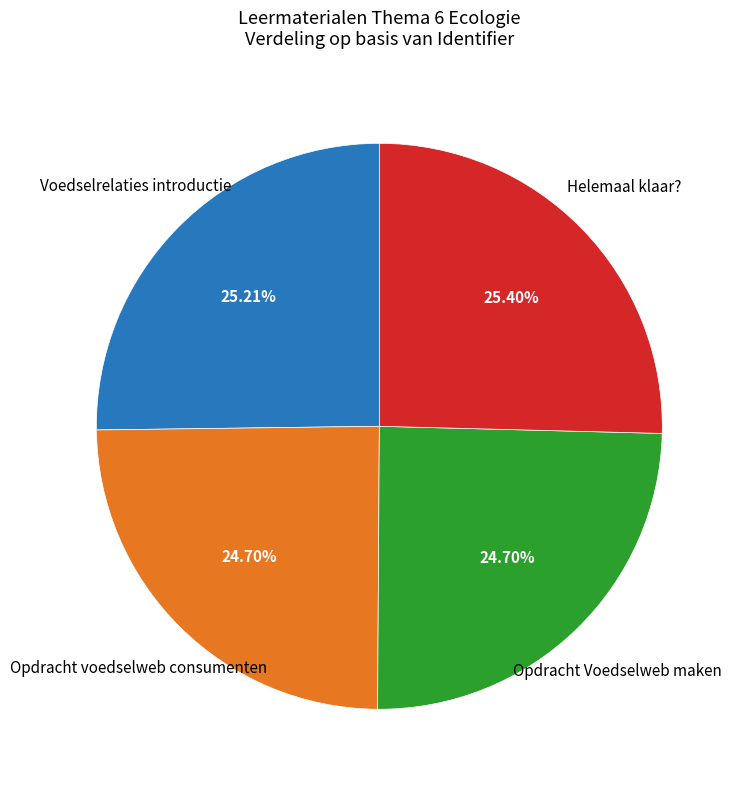

To the nearest percent, what is the difference between the largest and smallest slice percentages?

1%